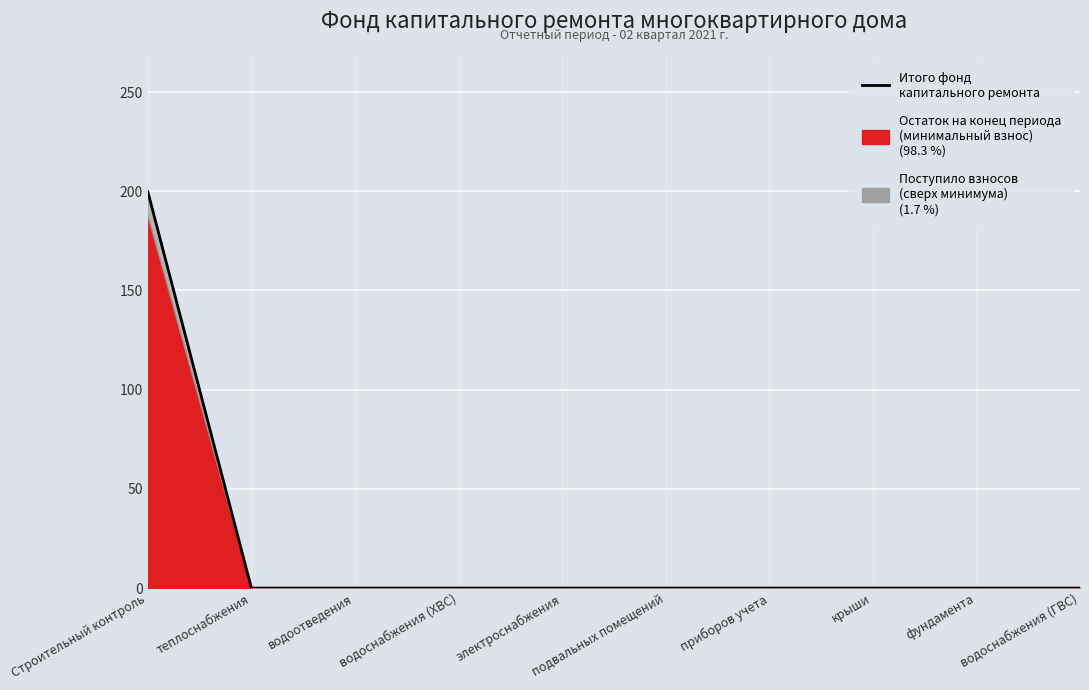

Reading right to left, what are all the values shown in this chart?

0.0	0.0	0.0	0.0	0.0	0.0	0.0	0.0	0.0	199.8